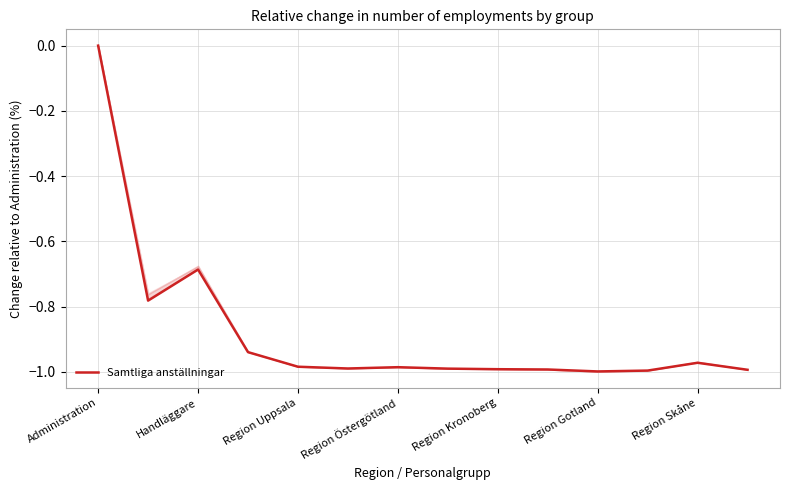

What is the difference between the maximum and minimum values?

1.0